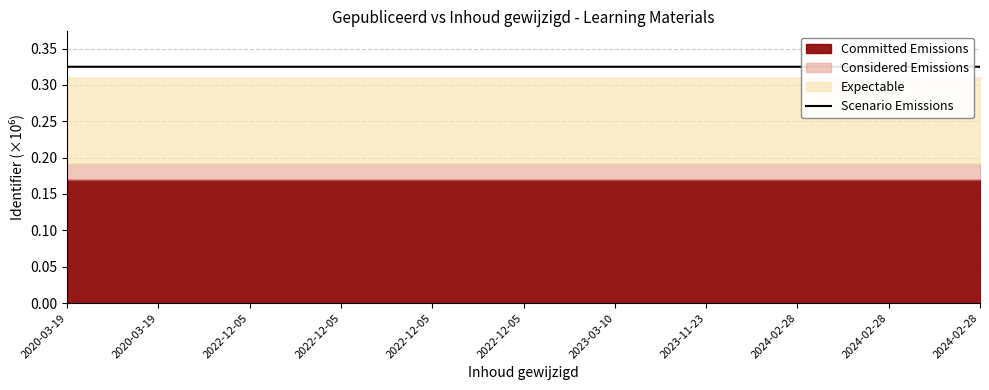

List the labels in order of value, largest first.

2024-02-28, 2024-02-28, 2024-02-28, 2023-11-23, 2023-03-10, 2022-12-05, 2022-12-05, 2022-12-05, 2022-12-05, 2020-03-19, 2020-03-19